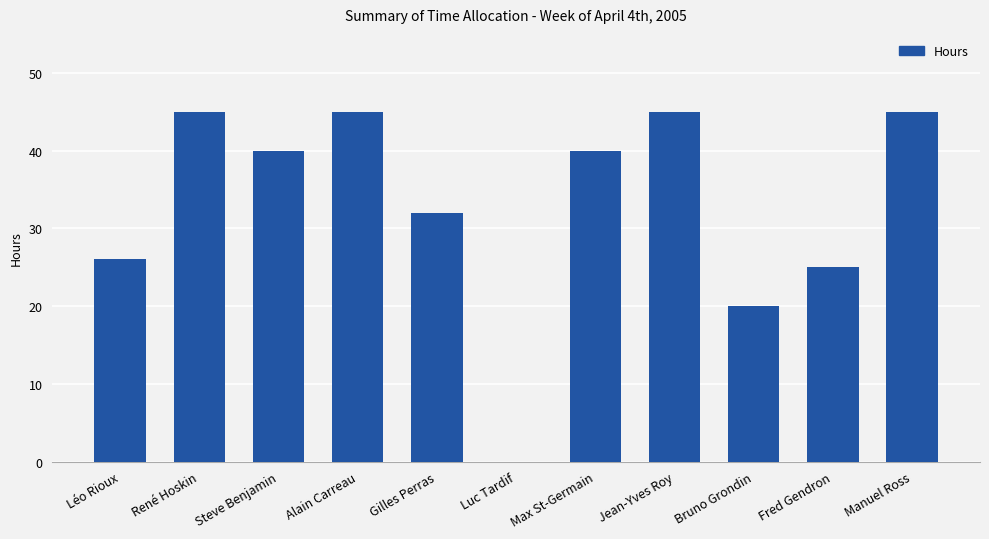

Reading left to right, transcribe all the data shown in this chart.

Léo Rioux=26	René Hoskin=45	Steve Benjamin=40	Alain Carreau=45	Gilles Perras=32	Luc Tardif=0	Max St-Germain=40	Jean-Yves Roy=45	Bruno Grondin=20	Fred Gendron=25	Manuel Ross=45